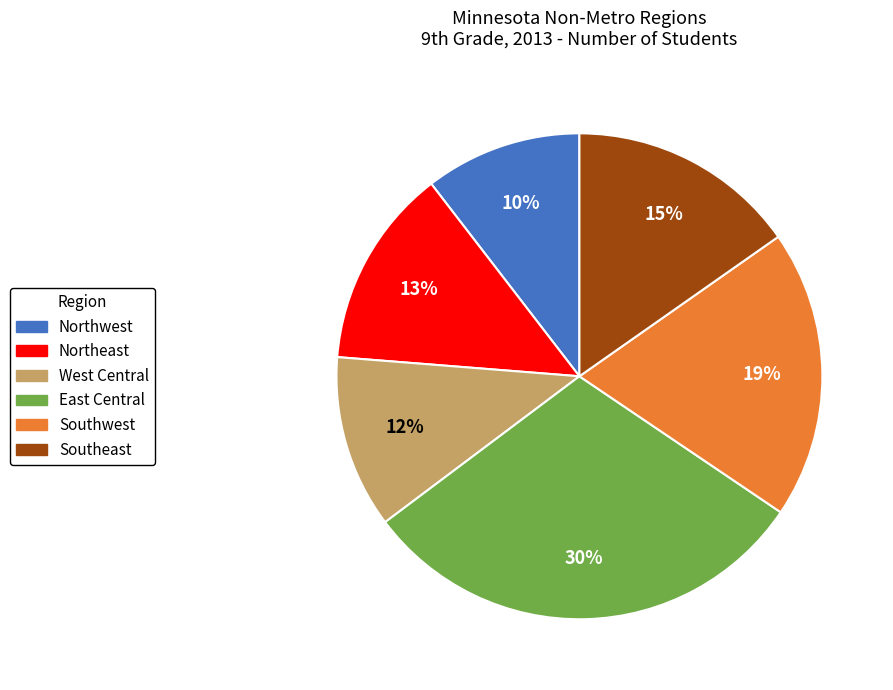

Which category has the smallest portion of the pie?

Northwest